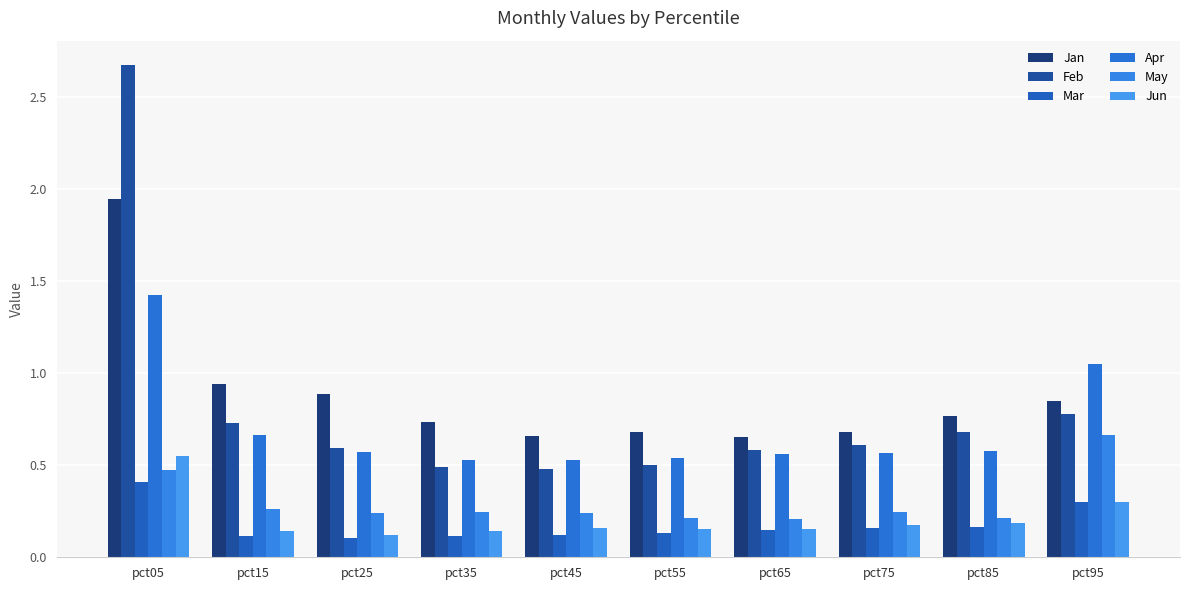

What is the sum of the May values at pct75 and pct45?

0.5